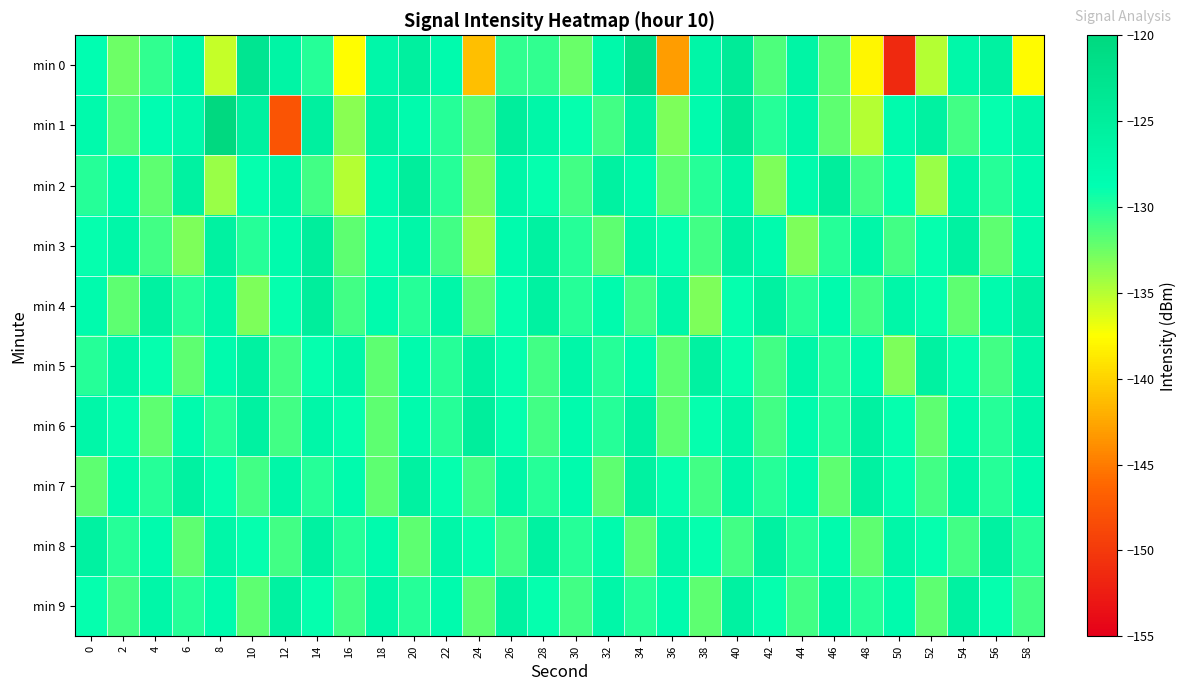

Reading left to right, what are all the values shown in this chart?

min 0: 0=-128.6	2=-132.5	4=-130.5	6=-127.5	8=-135.5	10=-123.1	12=-126.7	14=-130.1	16=-137.6	18=-127.1	20=-125.5	22=-128.1	24=-141.1	26=-130.5	28=-130.4	30=-132.4	32=-127.4	34=-121.8	36=-143.0	38=-126.9	40=-124.3	42=-131.4	44=-126.7	46=-131.9	48=-138.0	50=-151.4	52=-135.0	54=-127.3	56=-125.9	58=-137.8
min 1: 0=-127.7	2=-131.6	4=-128.5	6=-127.6	8=-120.2	10=-125.7	12=-147.7	14=-125.5	16=-133.5	18=-126.1	20=-128.0	22=-130.0	24=-132.0	26=-125.0	28=-127.0	30=-129.0	32=-131.0	34=-126.0	36=-133.0	38=-128.0	40=-124.0	42=-130.0	44=-127.0	46=-132.0	48=-135.0	50=-128.0	52=-126.0	54=-131.0	56=-129.0	58=-127.0
min 2: 0=-130.0	2=-128.0	4=-132.0	6=-126.0	8=-134.0	10=-129.0	12=-127.0	14=-131.0	16=-135.0	18=-128.0	20=-125.0	22=-130.0	24=-133.0	26=-127.0	28=-129.0	30=-131.0	32=-126.0	34=-128.0	36=-132.0	38=-130.0	40=-127.0	42=-133.0	44=-128.0	46=-125.0	48=-131.0	50=-129.0	52=-134.0	54=-127.0	56=-130.0	58=-128.0
min 3: 0=-129.0	2=-127.0	4=-131.0	6=-133.0	8=-126.0	10=-130.0	12=-128.0	14=-125.0	16=-132.0	18=-129.0	20=-127.0	22=-131.0	24=-134.0	26=-128.0	28=-126.0	30=-130.0	32=-132.0	34=-127.0	36=-129.0	38=-131.0	40=-126.0	42=-128.0	44=-133.0	46=-130.0	48=-127.0	50=-131.0	52=-129.0	54=-126.0	56=-132.0	58=-128.0
min 4: 0=-128.0	2=-132.0	4=-126.0	6=-130.0	8=-127.0	10=-133.0	12=-129.0	14=-125.0	16=-131.0	18=-128.0	20=-130.0	22=-127.0	24=-132.0	26=-129.0	28=-126.0	30=-130.0	32=-128.0	34=-131.0	36=-127.0	38=-133.0	40=-129.0	42=-126.0	44=-130.0	46=-128.0	48=-131.0	50=-127.0	52=-129.0	54=-132.0	56=-128.0	58=-126.0
min 5: 0=-130.0	2=-127.0	4=-129.0	6=-132.0	8=-128.0	10=-126.0	12=-131.0	14=-129.0	16=-127.0	18=-132.0	20=-128.0	22=-130.0	24=-126.0	26=-129.0	28=-131.0	30=-127.0	32=-130.0	34=-128.0	36=-132.0	38=-126.0	40=-129.0	42=-131.0	44=-127.0	46=-130.0	48=-128.0	50=-133.0	52=-126.0	54=-129.0	56=-131.0	58=-127.0
min 6: 0=-127.0	2=-129.0	4=-132.0	6=-128.0	8=-130.0	10=-126.0	12=-131.0	14=-127.0	16=-129.0	18=-132.0	20=-128.0	22=-130.0	24=-125.0	26=-129.0	28=-131.0	30=-128.0	32=-130.0	34=-126.0	36=-132.0	38=-129.0	40=-127.0	42=-131.0	44=-128.0	46=-130.0	48=-126.0	50=-129.0	52=-132.0	54=-128.0	56=-130.0	58=-127.0
min 7: 0=-132.0	2=-128.0	4=-130.0	6=-126.0	8=-129.0	10=-131.0	12=-127.0	14=-130.0	16=-128.0	18=-132.0	20=-126.0	22=-129.0	24=-131.0	26=-127.0	28=-130.0	30=-128.0	32=-132.0	34=-126.0	36=-129.0	38=-131.0	40=-127.0	42=-130.0	44=-128.0	46=-132.0	48=-126.0	50=-129.0	52=-131.0	54=-127.0	56=-130.0	58=-128.0
min 8: 0=-126.0	2=-130.0	4=-128.0	6=-132.0	8=-127.0	10=-129.0	12=-131.0	14=-126.0	16=-130.0	18=-128.0	20=-132.0	22=-127.0	24=-129.0	26=-131.0	28=-126.0	30=-130.0	32=-128.0	34=-132.0	36=-127.0	38=-129.0	40=-131.0	42=-126.0	44=-130.0	46=-128.0	48=-132.0	50=-127.0	52=-129.0	54=-131.0	56=-126.0	58=-130.0
min 9: 0=-129.0	2=-131.0	4=-127.0	6=-130.0	8=-128.0	10=-132.0	12=-126.0	14=-129.0	16=-131.0	18=-127.0	20=-130.0	22=-128.0	24=-132.0	26=-126.0	28=-129.0	30=-131.0	32=-127.0	34=-130.0	36=-128.0	38=-132.0	40=-126.0	42=-129.0	44=-131.0	46=-127.0	48=-130.0	50=-128.0	52=-132.0	54=-126.0	56=-129.0	58=-131.0